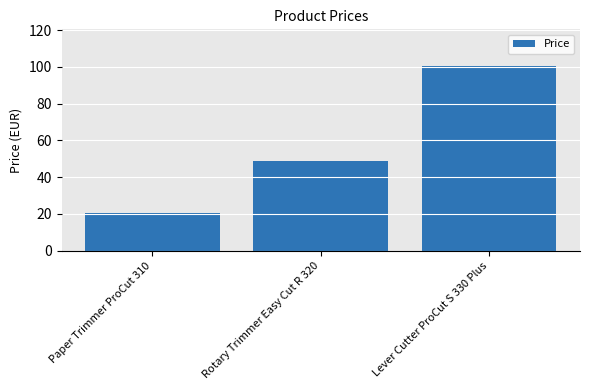

How many bars are there in total?

3